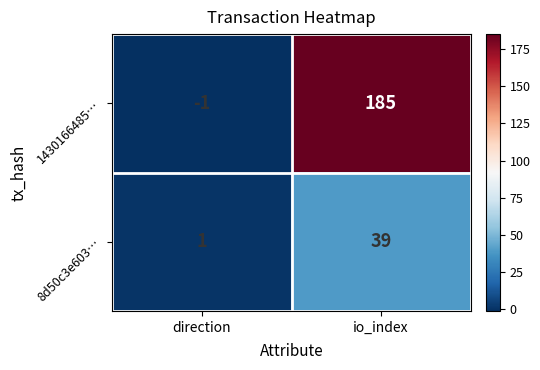

At how many categories does at least one series exceed 162?

1